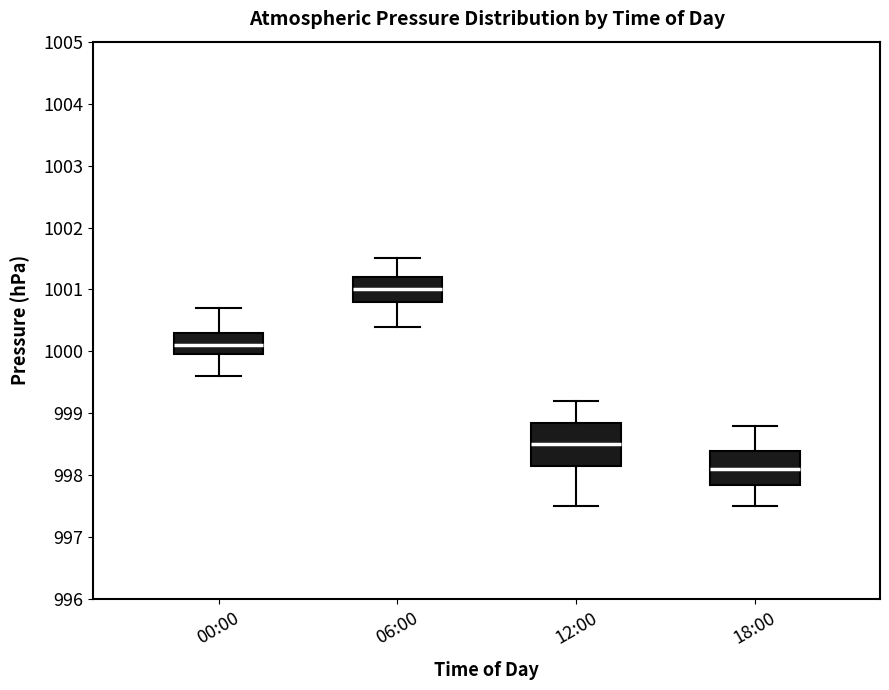

Which box's median line is the highest?

06:00